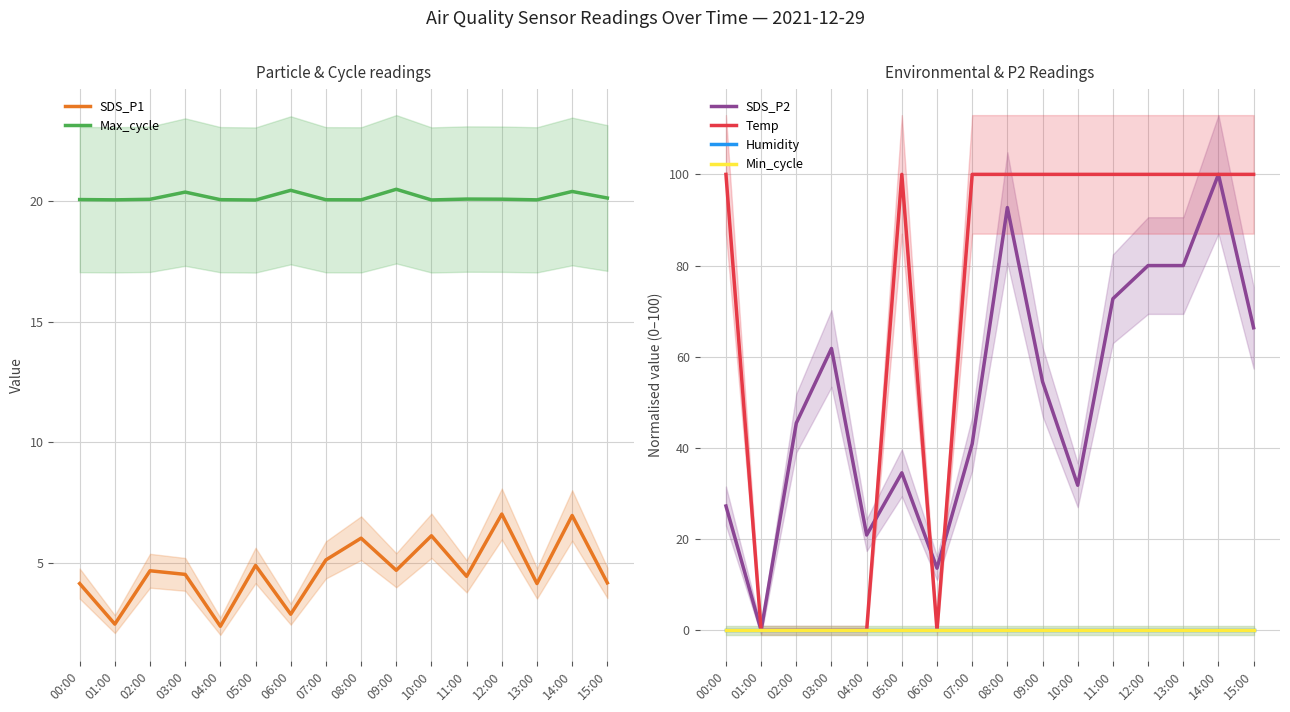

True or false: Max_cycle has a value of 6.3 at 07:00.

False